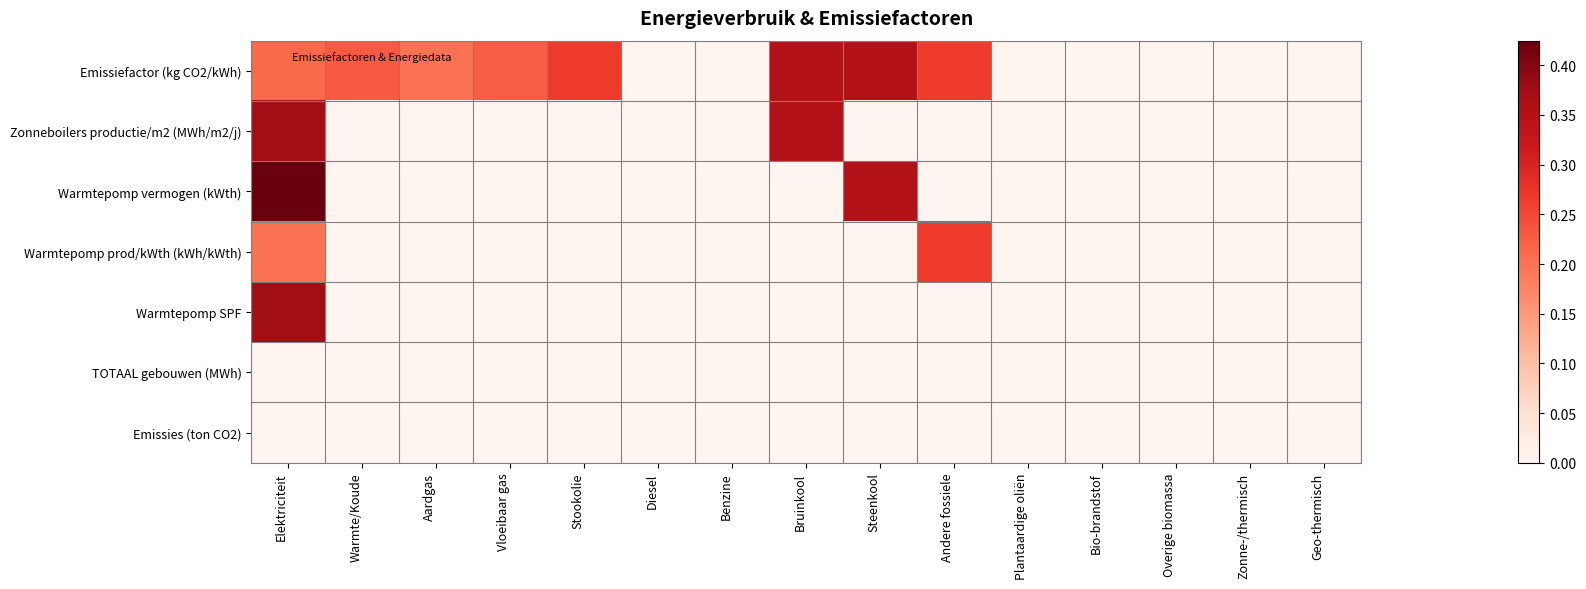

At how many categories does at least one series exceed 5?

1